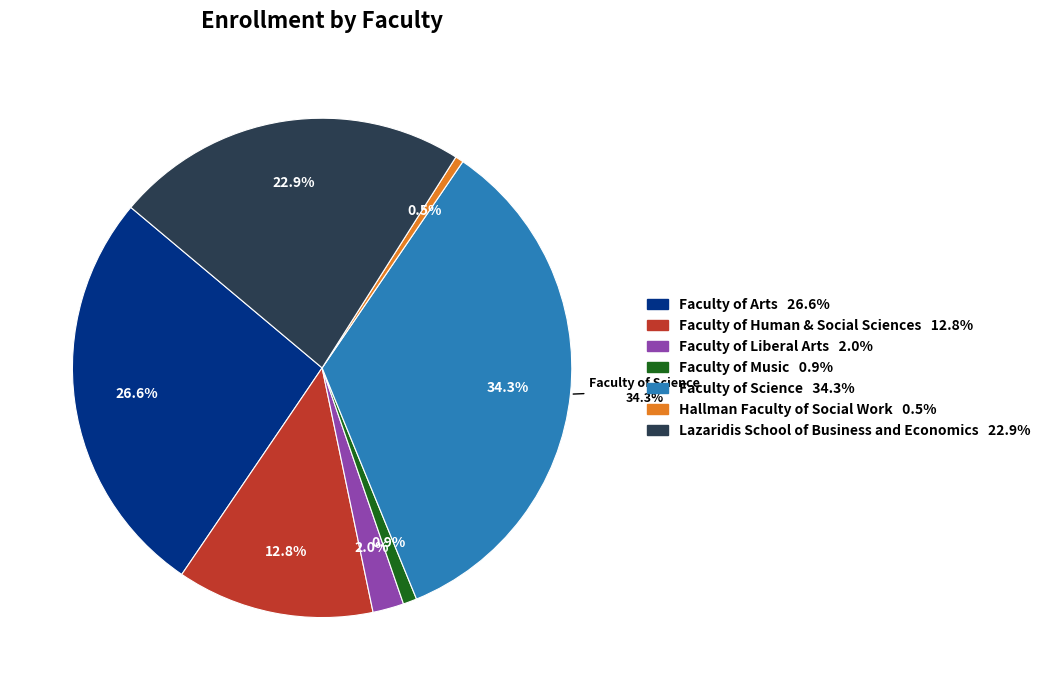

To the nearest percent, what is the difference between the largest and smallest slice percentages?

34%